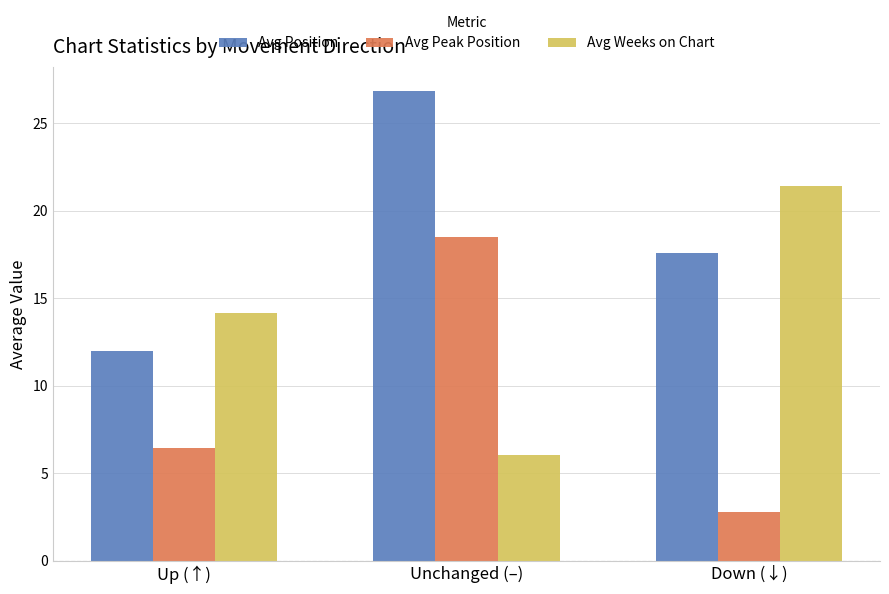

Rank the categories by Avg Weeks on Chart value from lowest to highest.

Unchanged (–), Up (↑), Down (↓)